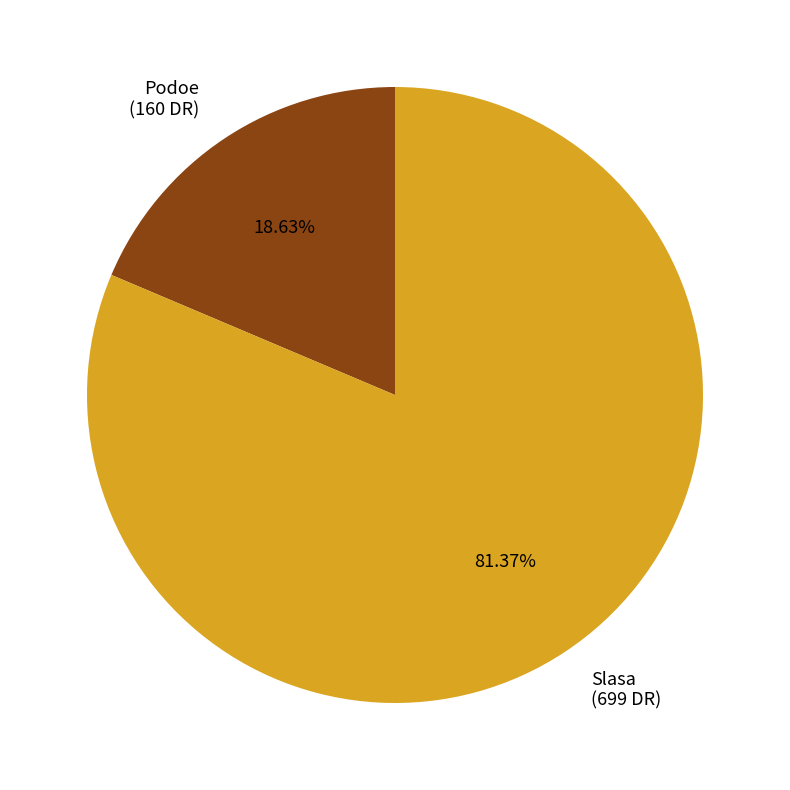

The Podoe slice represents 19% of the pie. True or false?

True